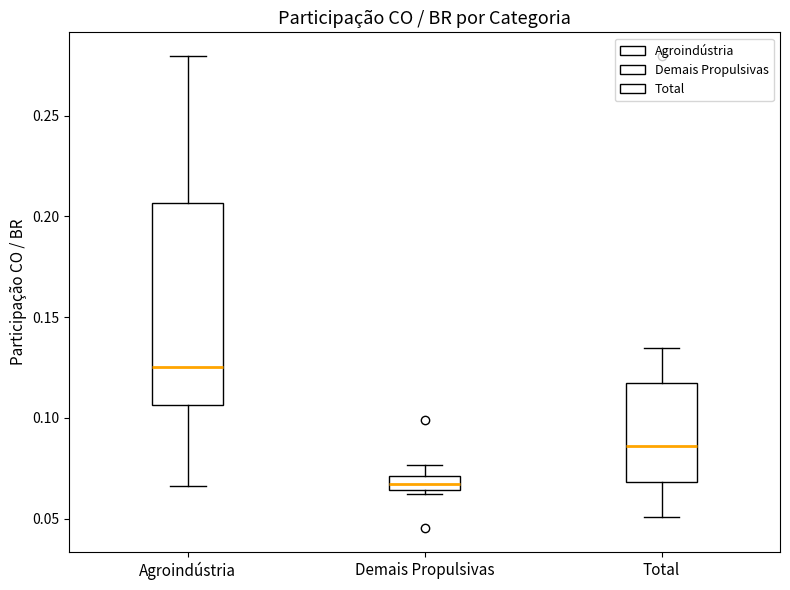

Where does the median line of the box for Total sit on the y-axis? The values are not printed on the chart, so give them approximately, as read against the axis.

0.085